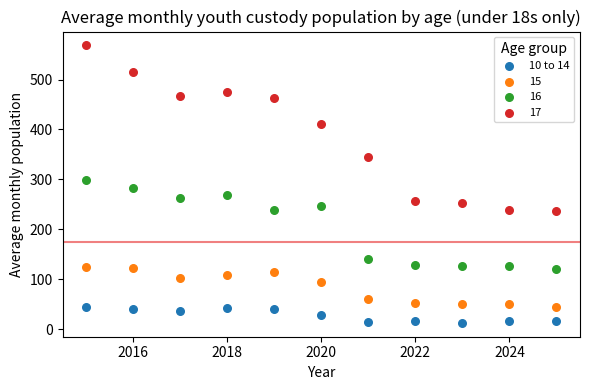

What is the X range (max minus min) for the scatter plot?

10.0